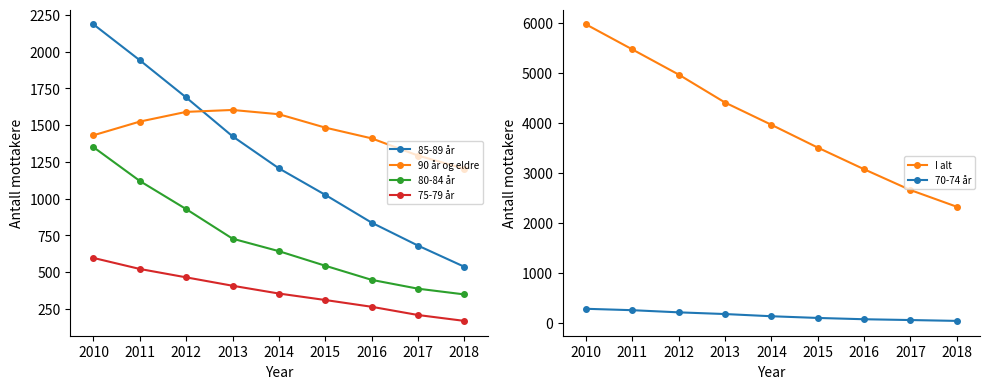

What is the value of the 75-79 år point at the 9th from the left?

169